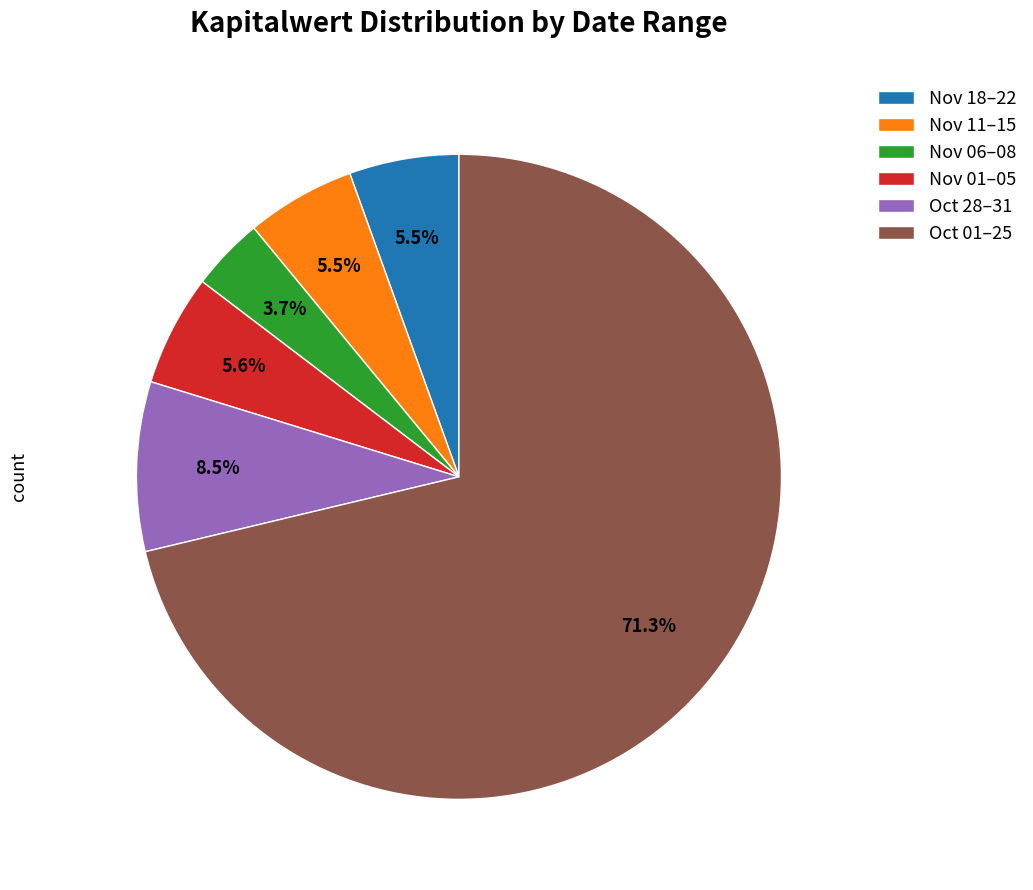

Count the number of slices in the pie.

6